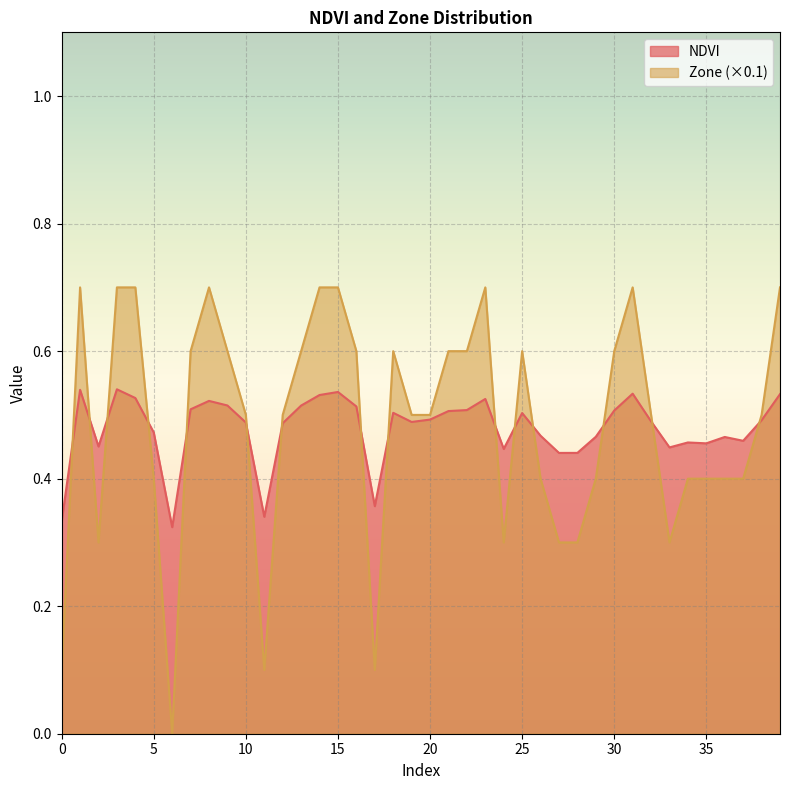

At 18, list the series in order from largest to smallest.

Zone, NDVI